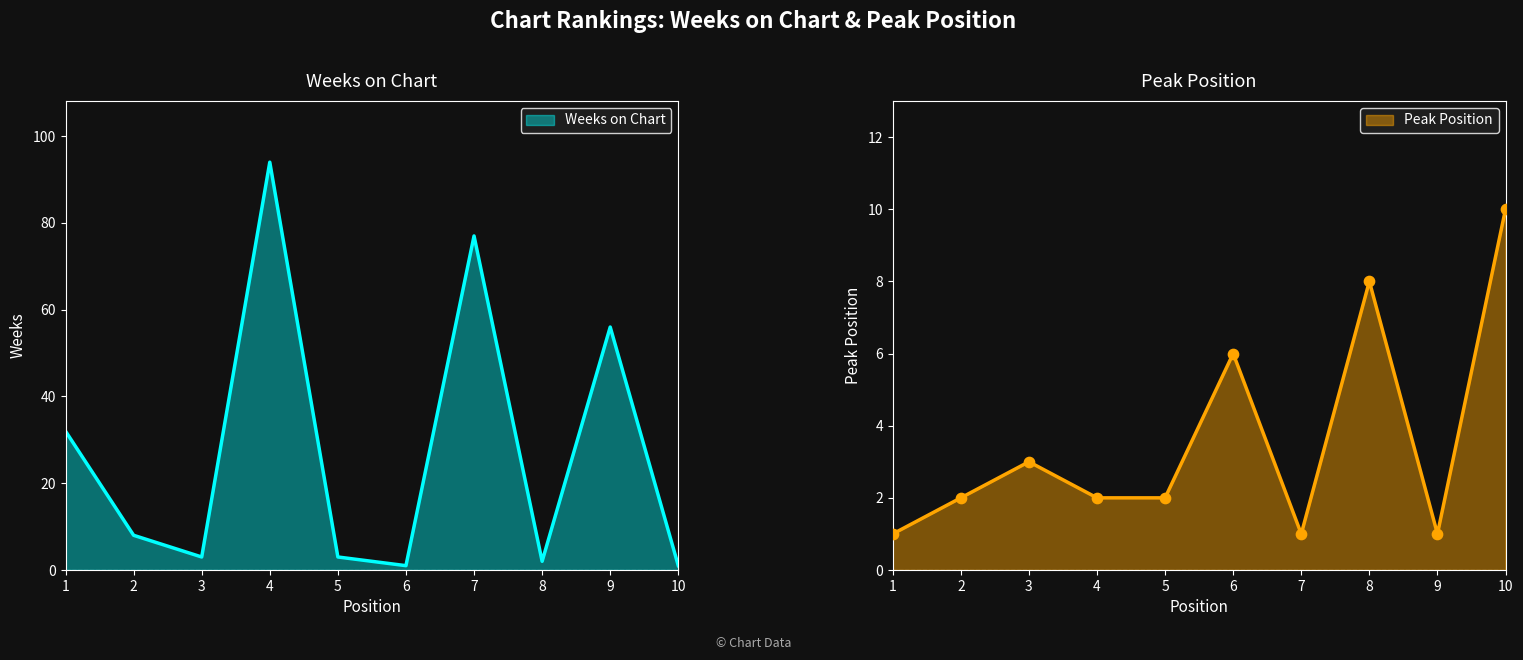

At how many categories does at least one series exceed 37?

3